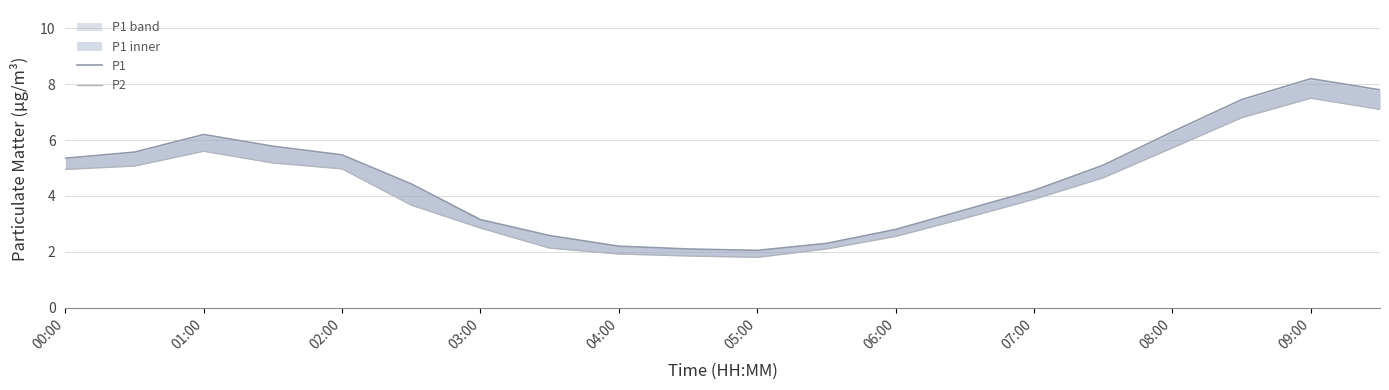

What is the difference between the maximum and minimum values in the P2 series?

5.7